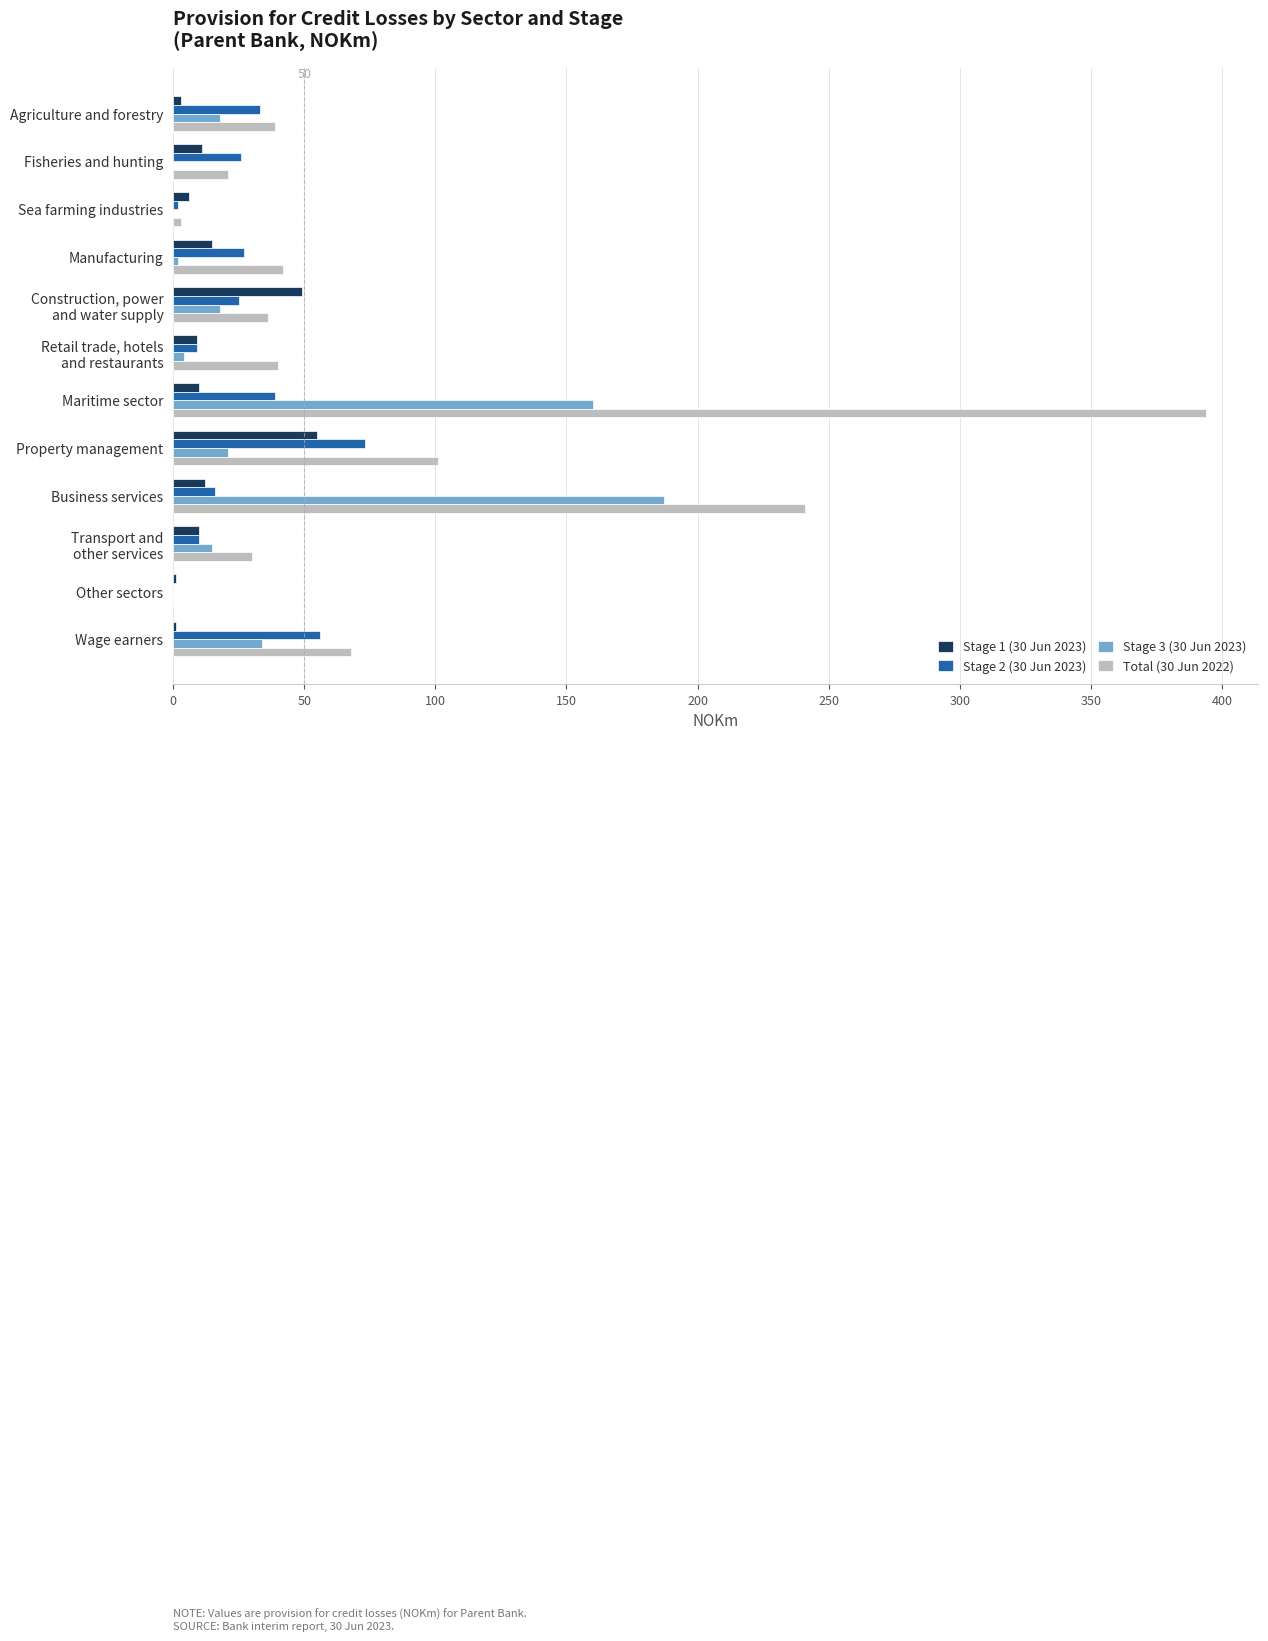

Which series has the largest total across all categories?

Total (30 Jun 2022)